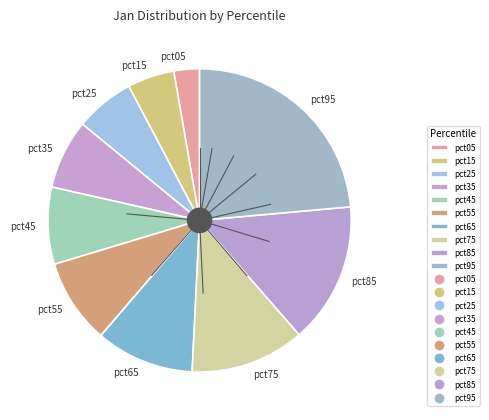

Rank the categories by value from lowest to highest.

pct05, pct15, pct25, pct35, pct45, pct55, pct65, pct75, pct85, pct95